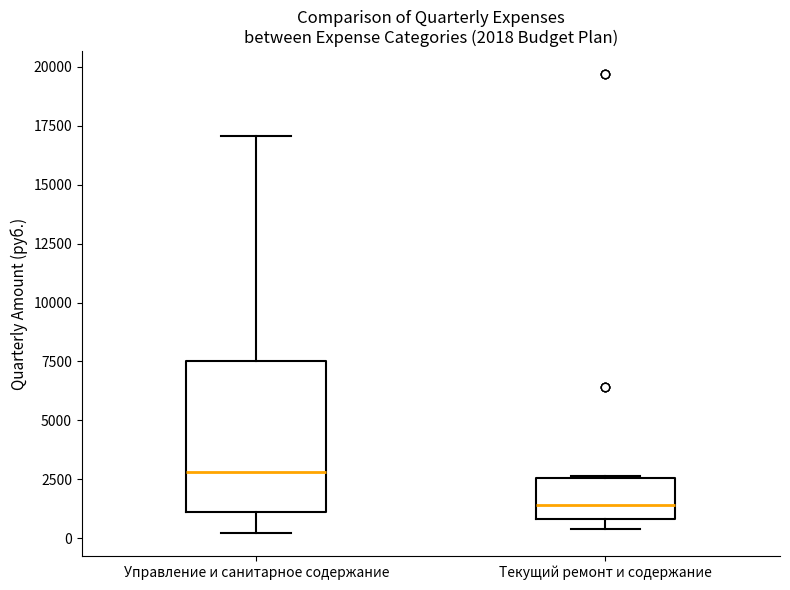

Which box's median line is the lowest?

Текущий ремонт и содержание